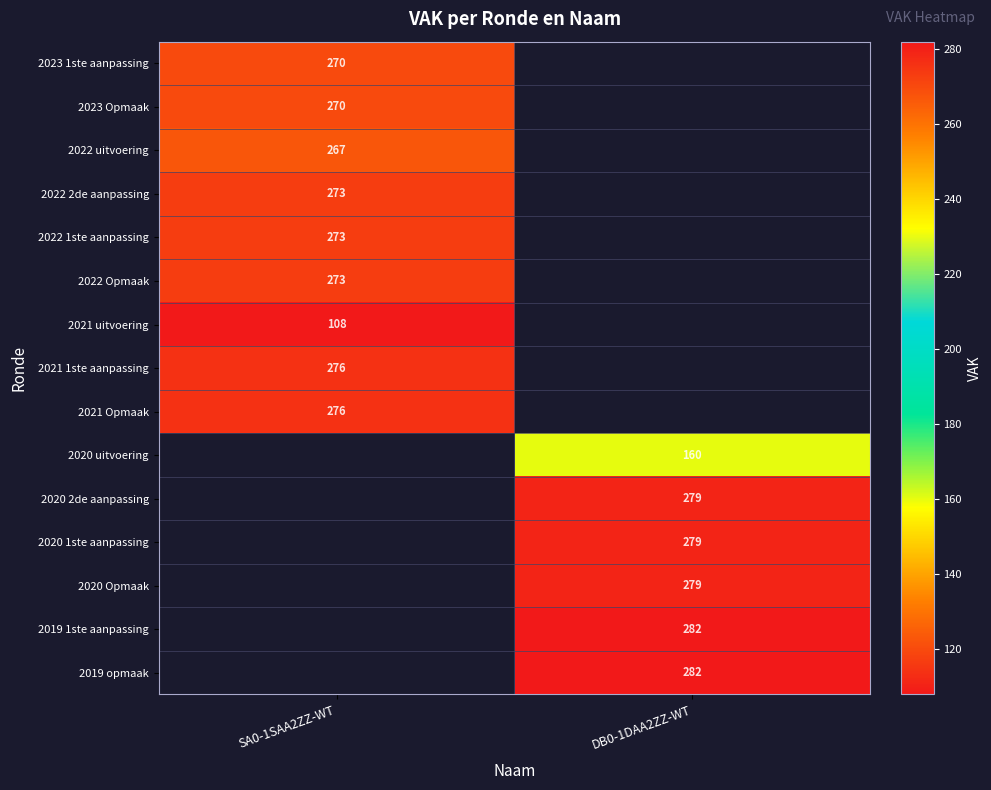

Which label corresponds to the smallest value in the chart?

SA0-1SAA2ZZ-WT